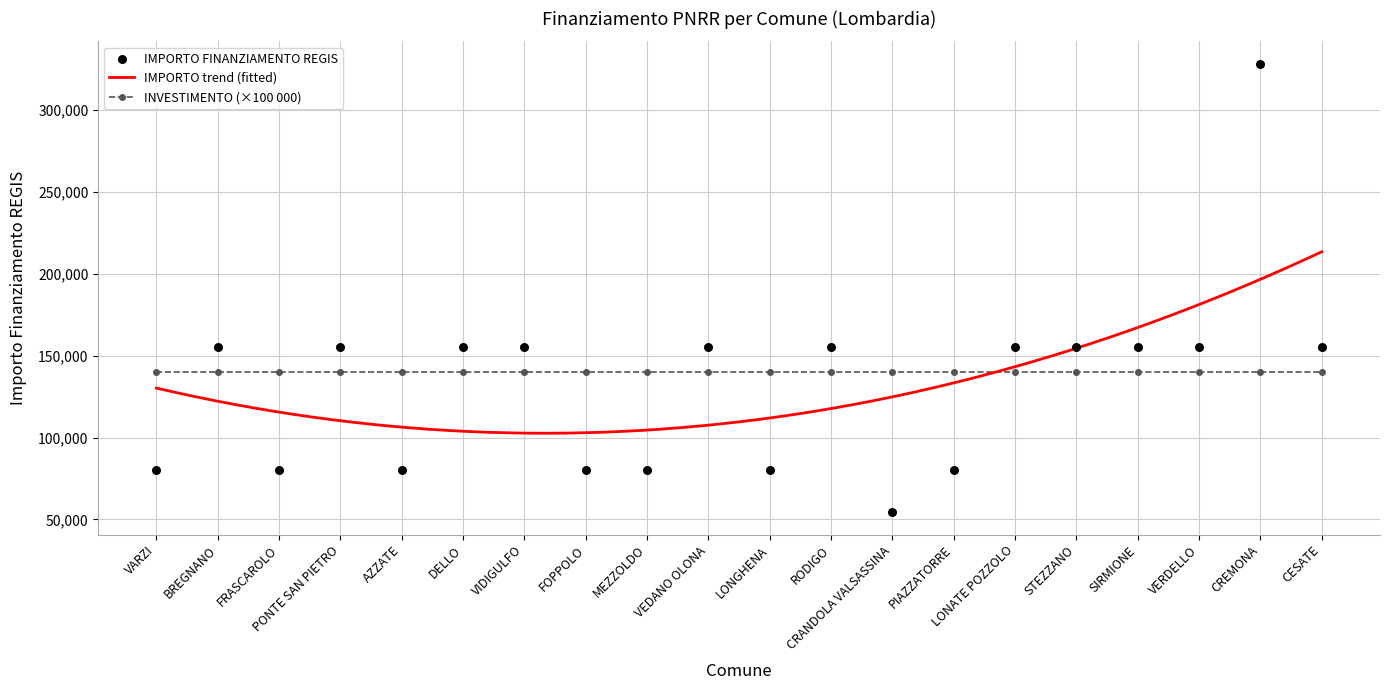

What is the ratio of the value at PONTE SAN PIETRO to the value at DELLO?

1.0